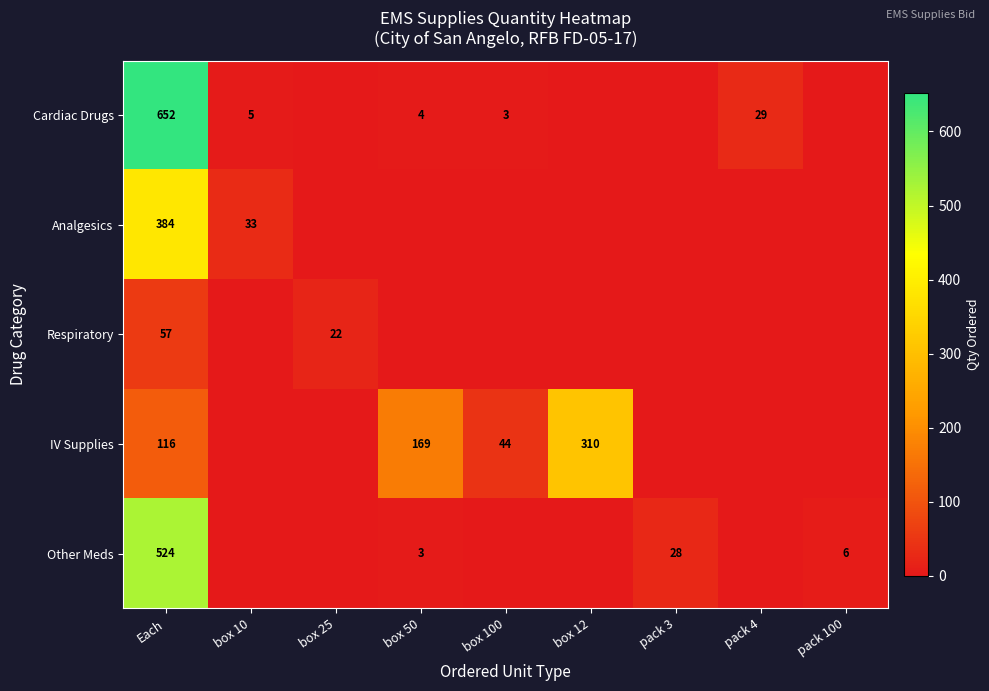

At Each, list the series in order from largest to smallest.

Cardiac Drugs, Other Meds, Analgesics, IV Supplies, Respiratory